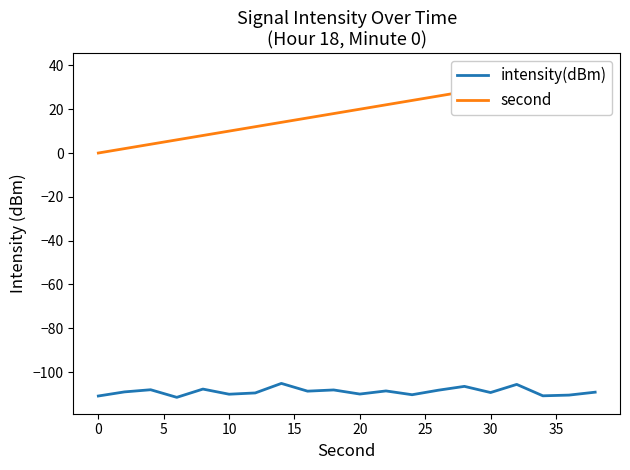

Is it true that intensity(dBm) equals -110.0 at 20?

True